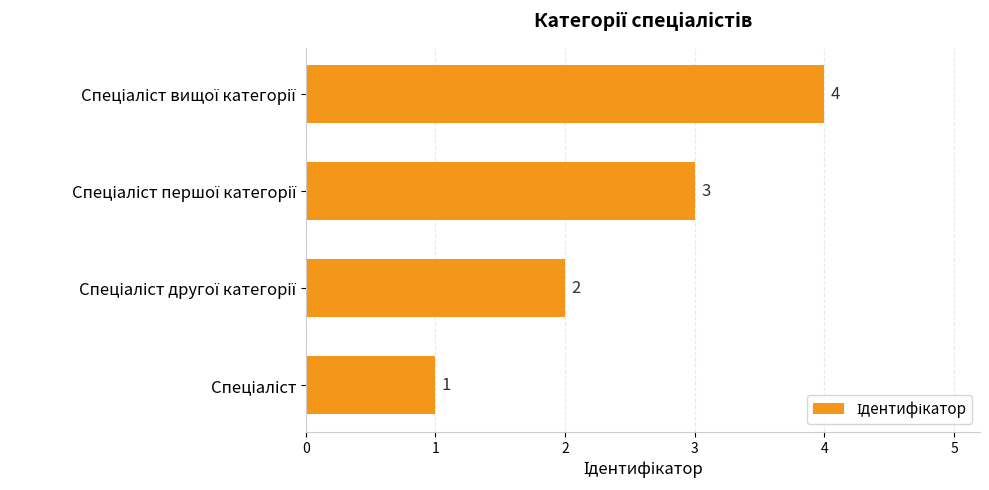

What is the minimum value shown in the chart?

1